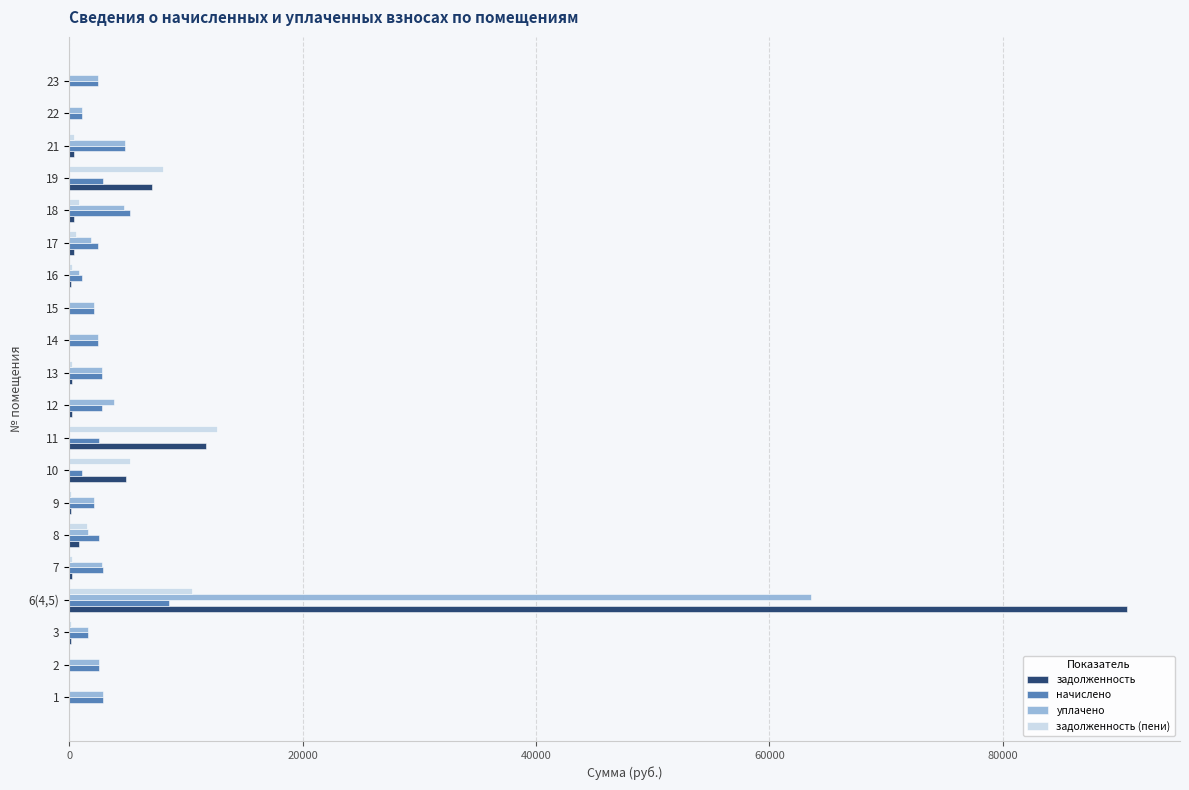

Is the value of задолженность (пени) at 7 greater than the value of начислено at 11?

No